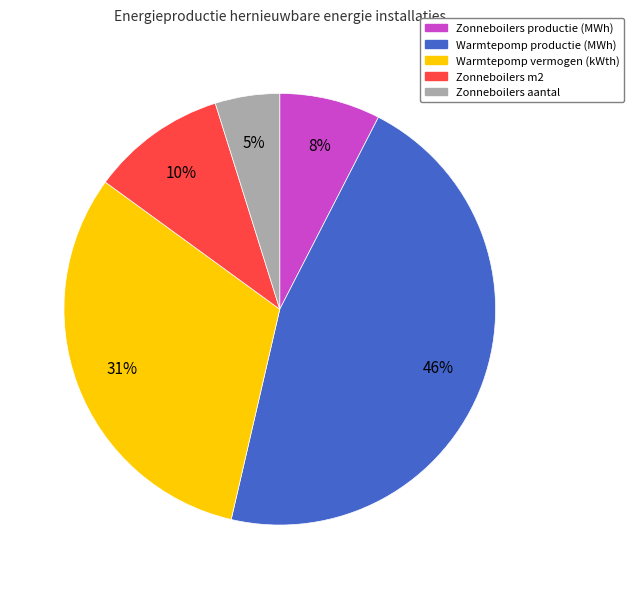

To the nearest percent, what is the combined percentage of Zonneboilers m2 and Zonneboilers productie (MWh)?

18%